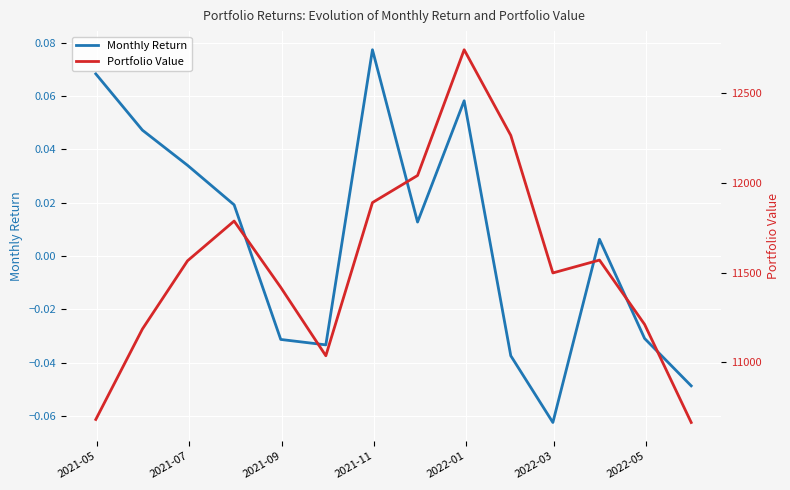

What is the difference between the second highest and second lowest values in the Portfolio Value series?

1582.0